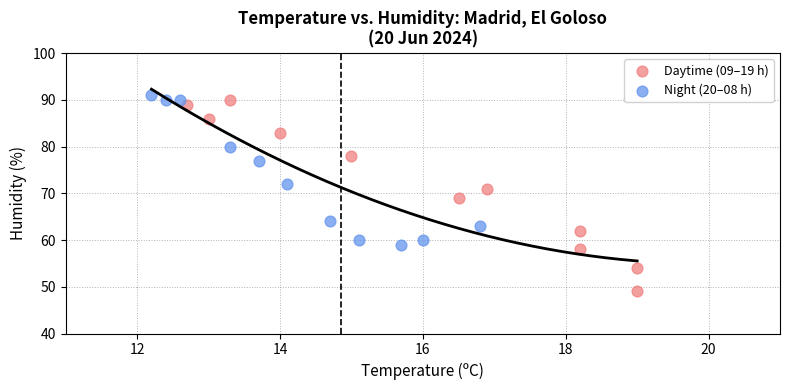

Which series has the widest spread of Y values?

Daytime (09–19 h)